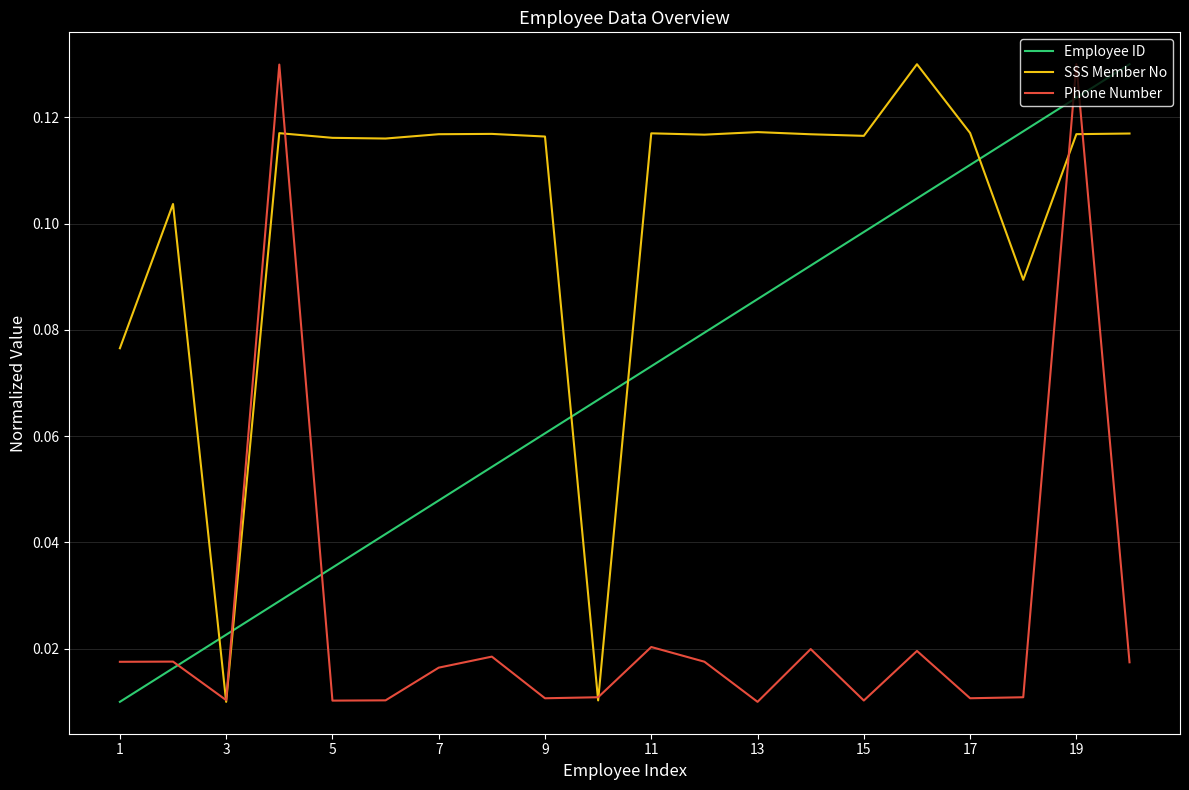

What is the sum of all SSS Member No values?

2.1